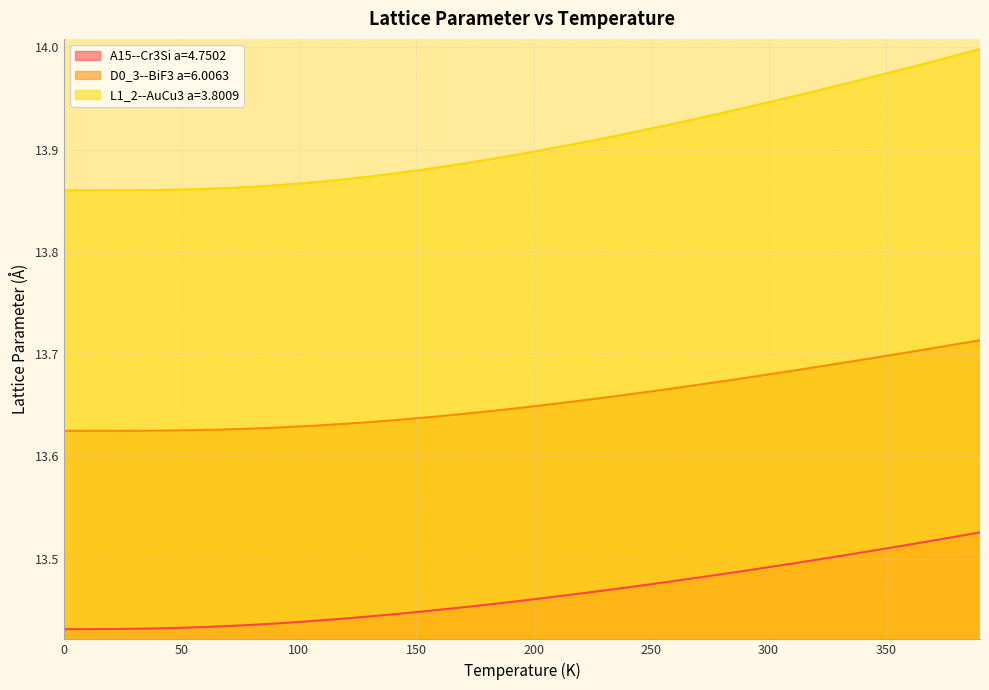

List the series in order of their peak value, lowest first.

A15--Cr3Si a=4.7502, D0_3--BiF3 a=6.0063, L1_2--AuCu3 a=3.8009